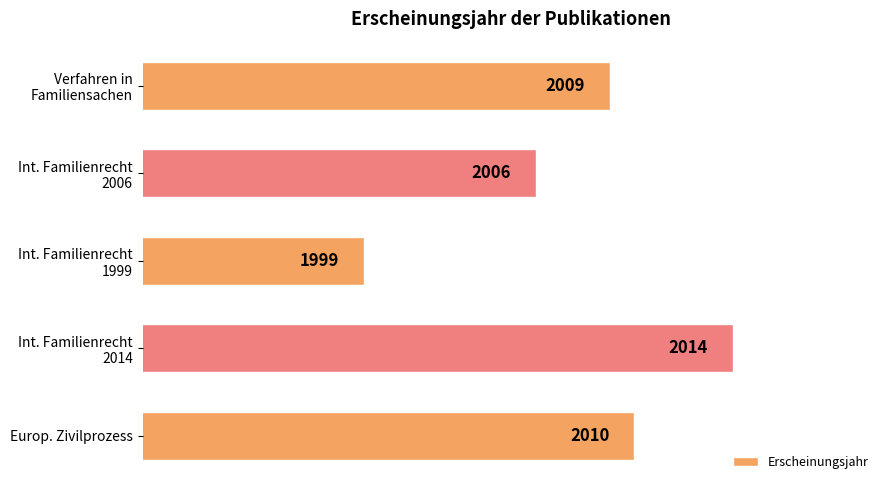

The chart shows a value of 2691 at Europ. Zivilprozess. True or false?

False